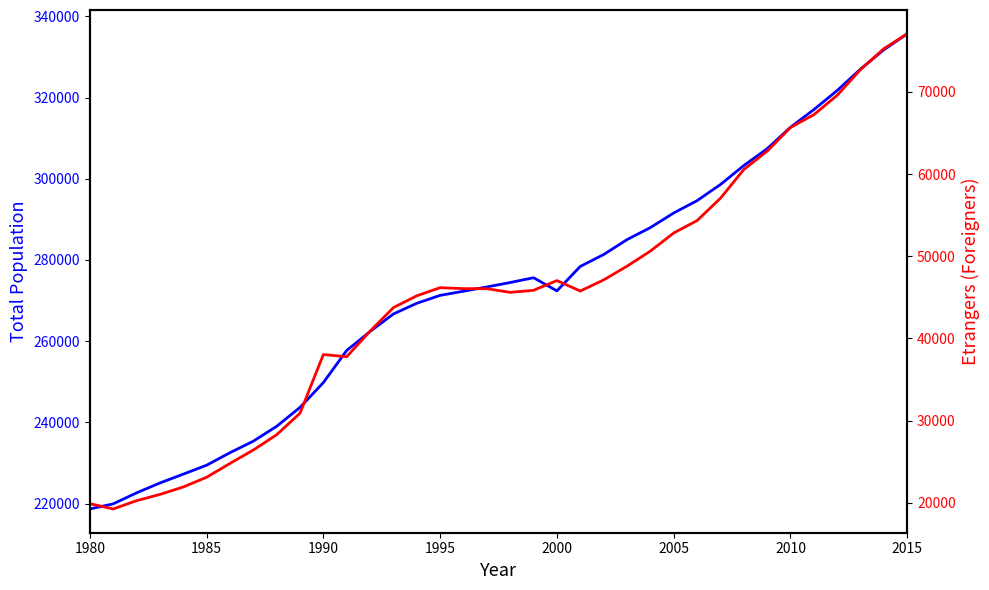

True or false: Etrangers and Total cross at least once.

False